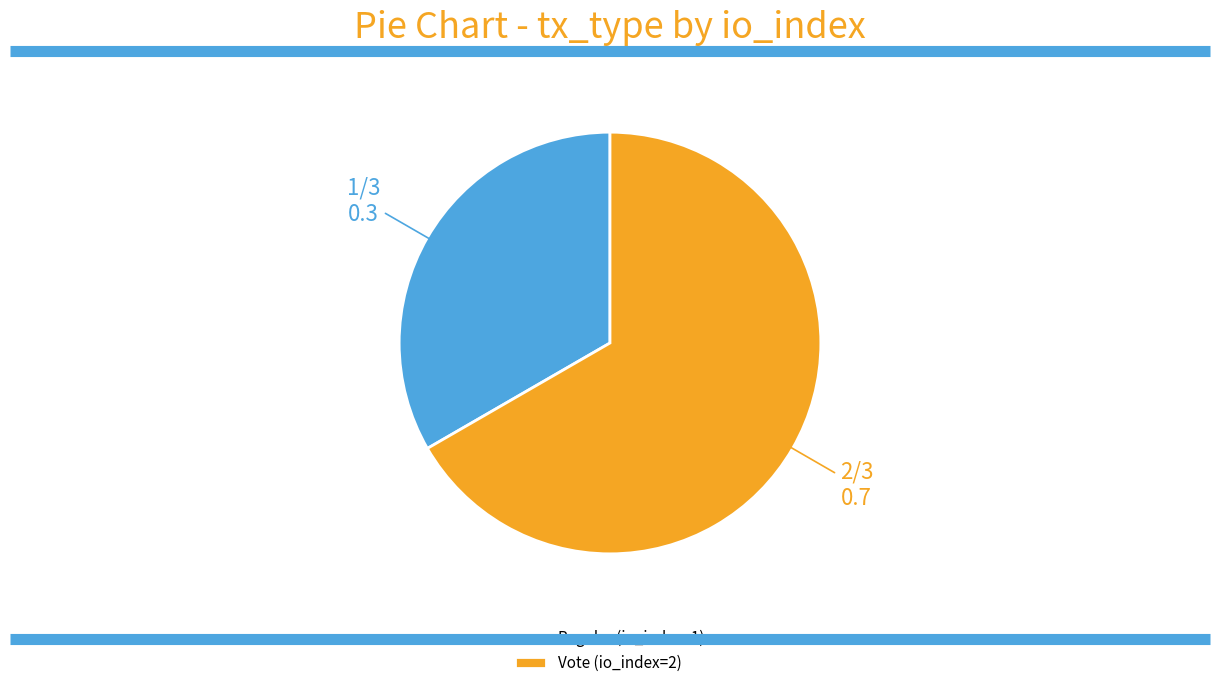

Is the sum of Vote (io_index=2) and Regular (io_index=1) greater than half?

Yes